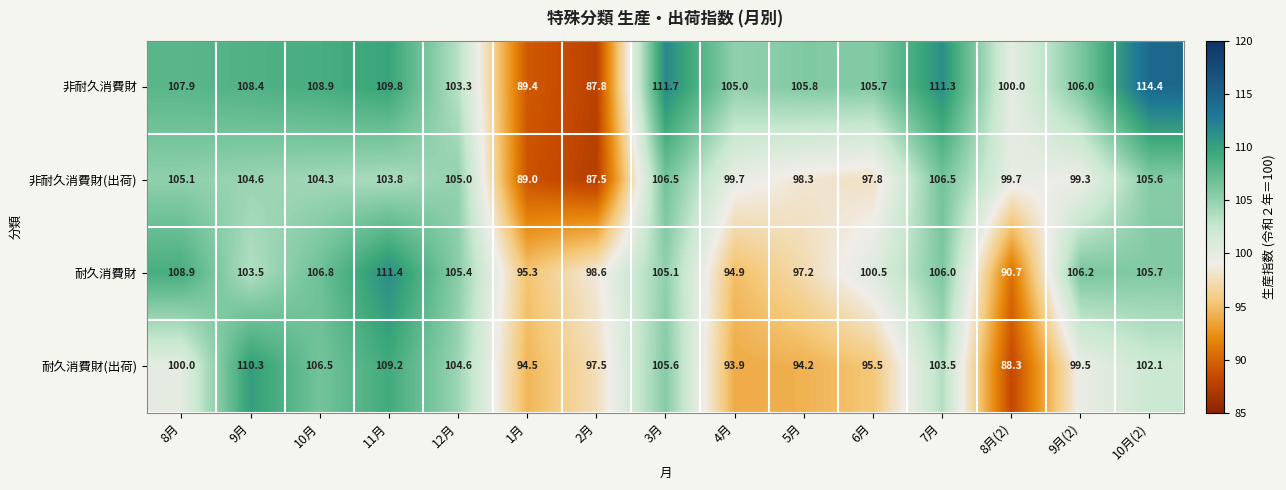

What is the total value across all series at 11月?

434.2